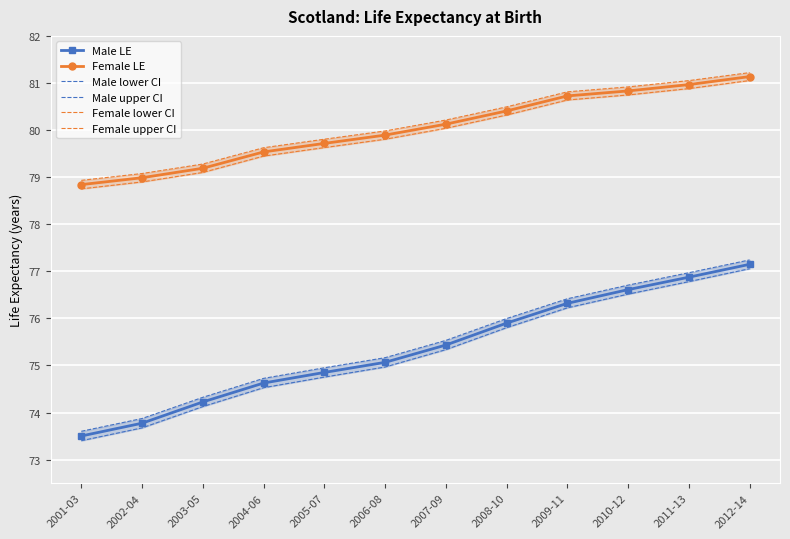

How many data points does each series have?

12